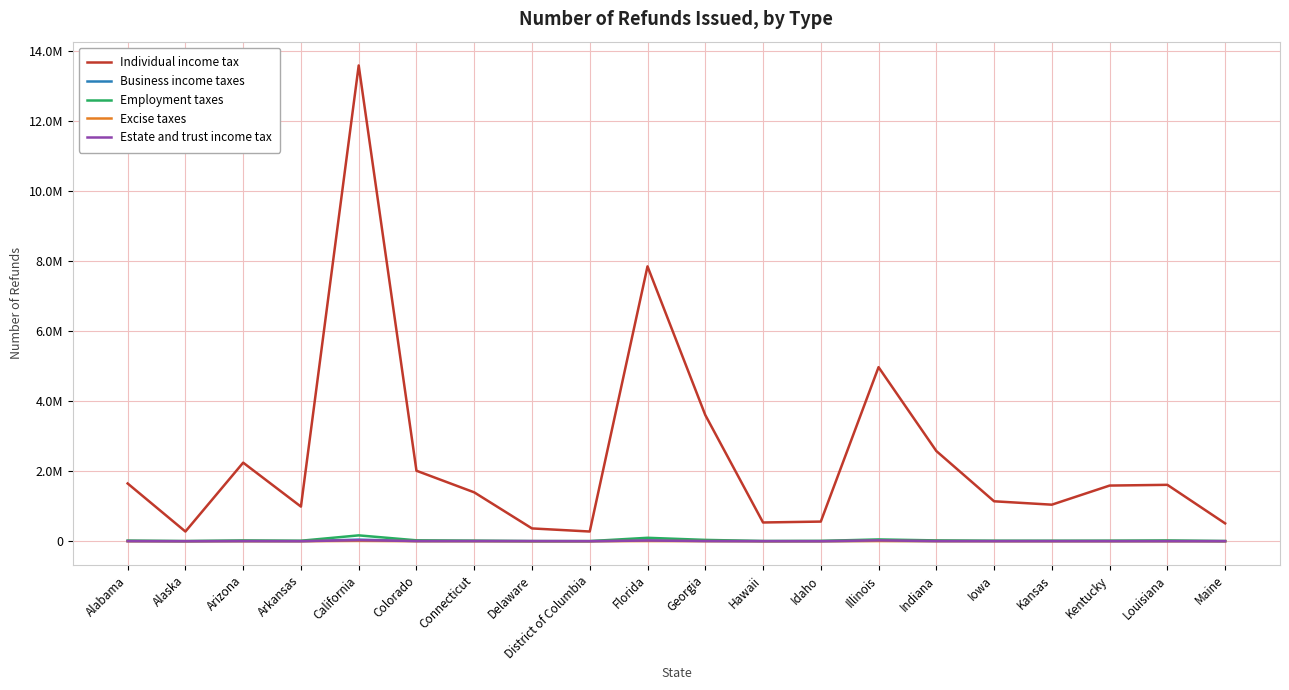

What is the spread (max minus min) of values at Arizona?

2243620